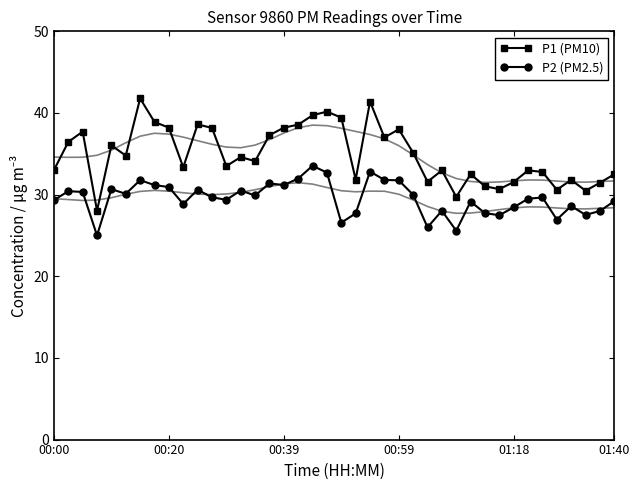

True or false: P1 (PM10) and P2 (PM2.5) cross at least once.

False